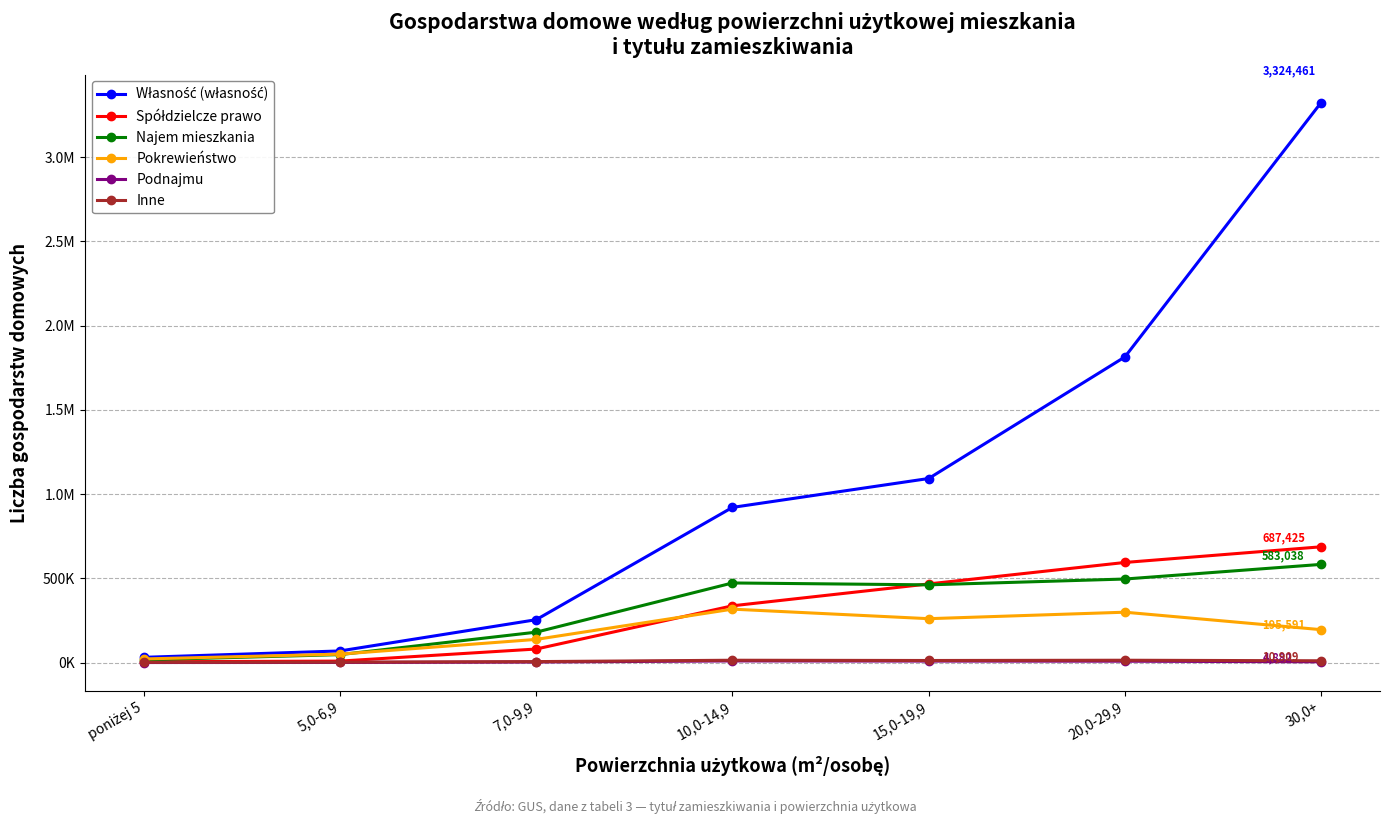

Does the chart have visible grid lines?

Yes